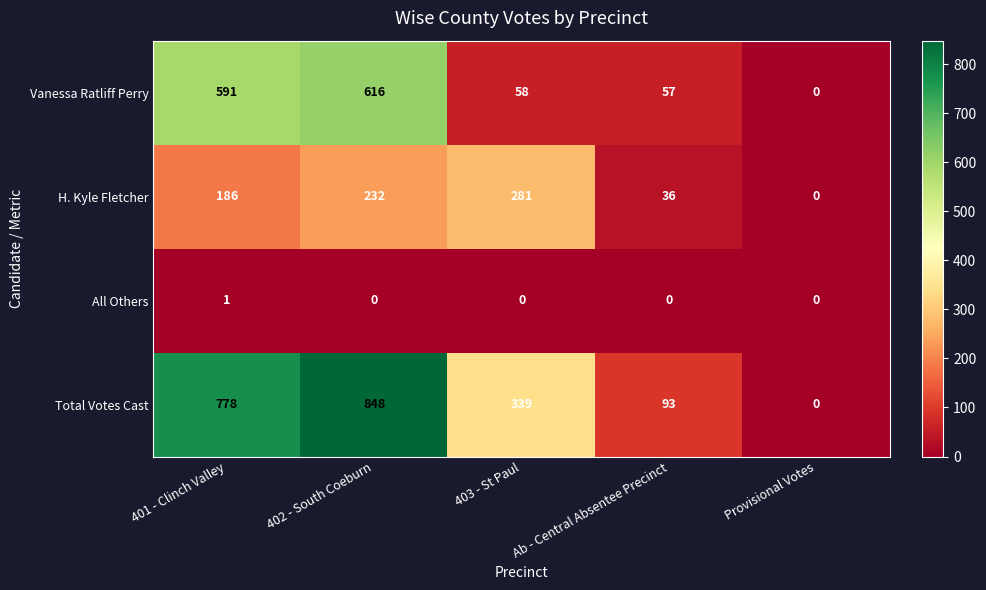

True or false: All Others has a value of 0 at Provisional Votes.

True